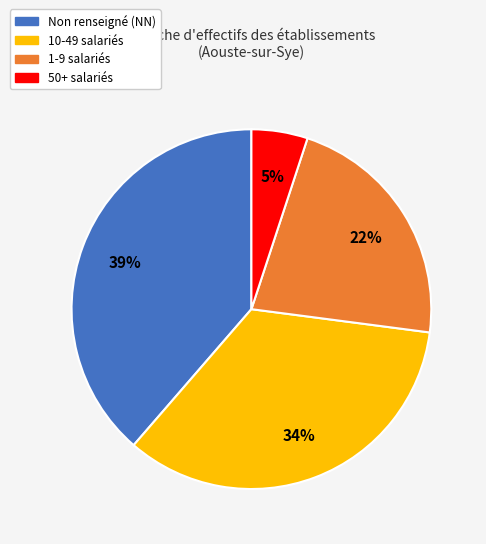

Is it true that Non renseigné (NN) is 39% of the pie?

True